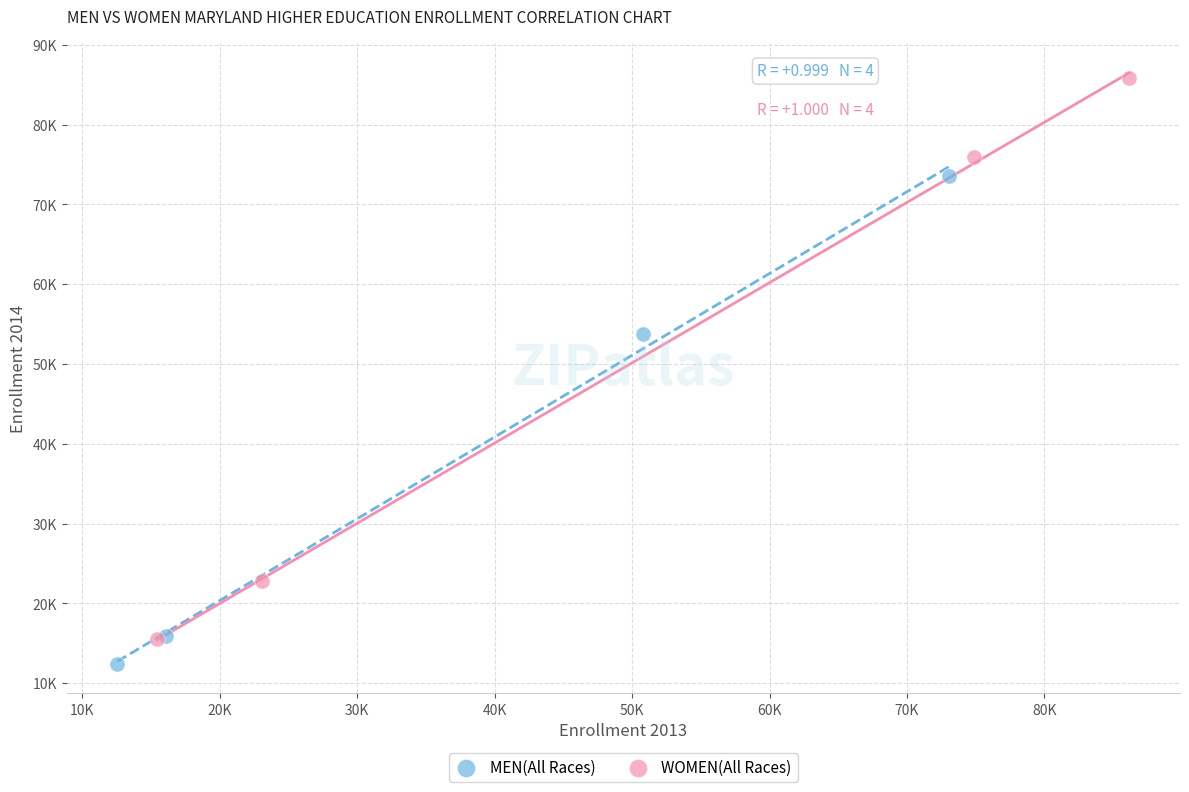

What are all the series names shown in the legend?

MEN(All Races), WOMEN(All Races)